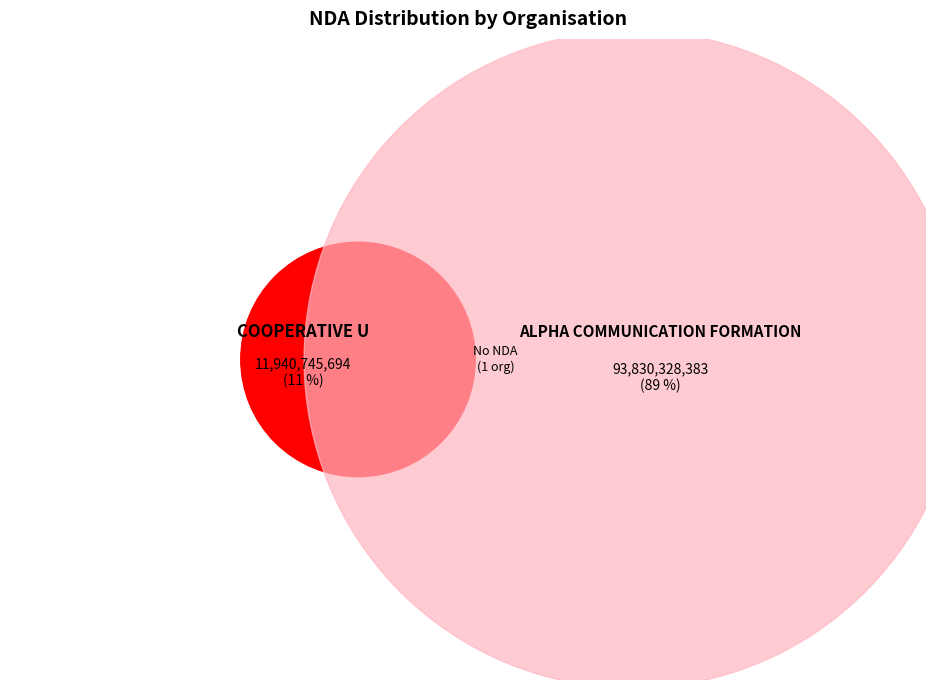

How many segments does this pie chart have?

2